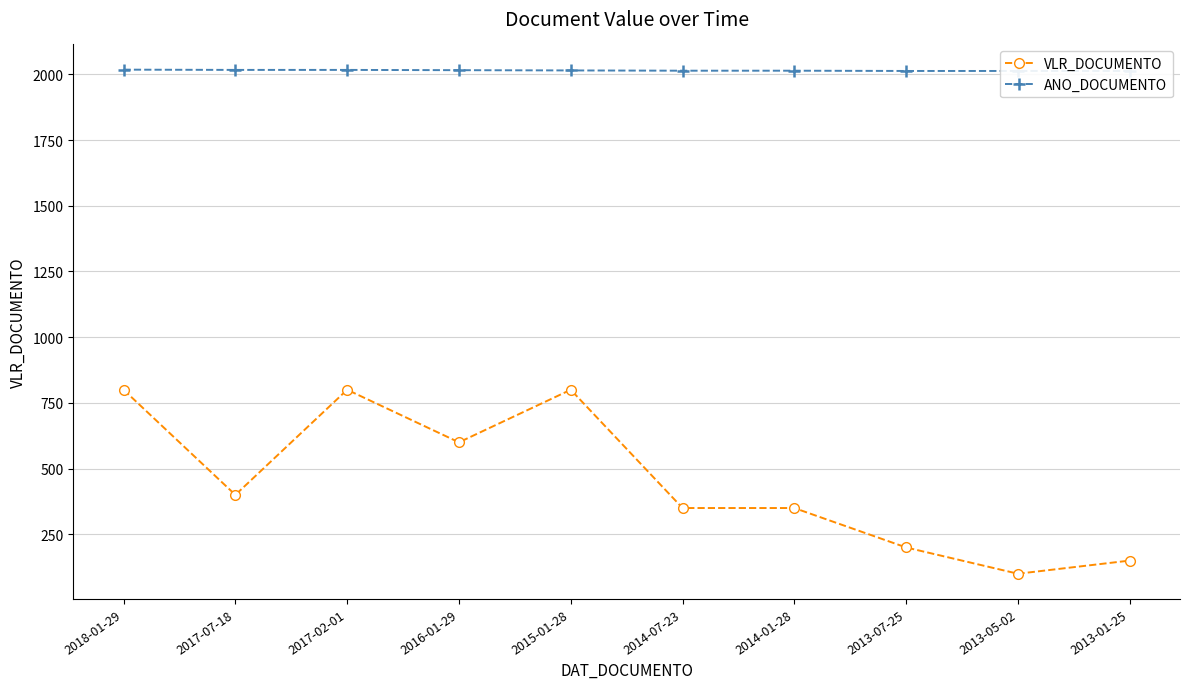

What are all the series names shown in the legend?

VLR_DOCUMENTO, ANO_DOCUMENTO